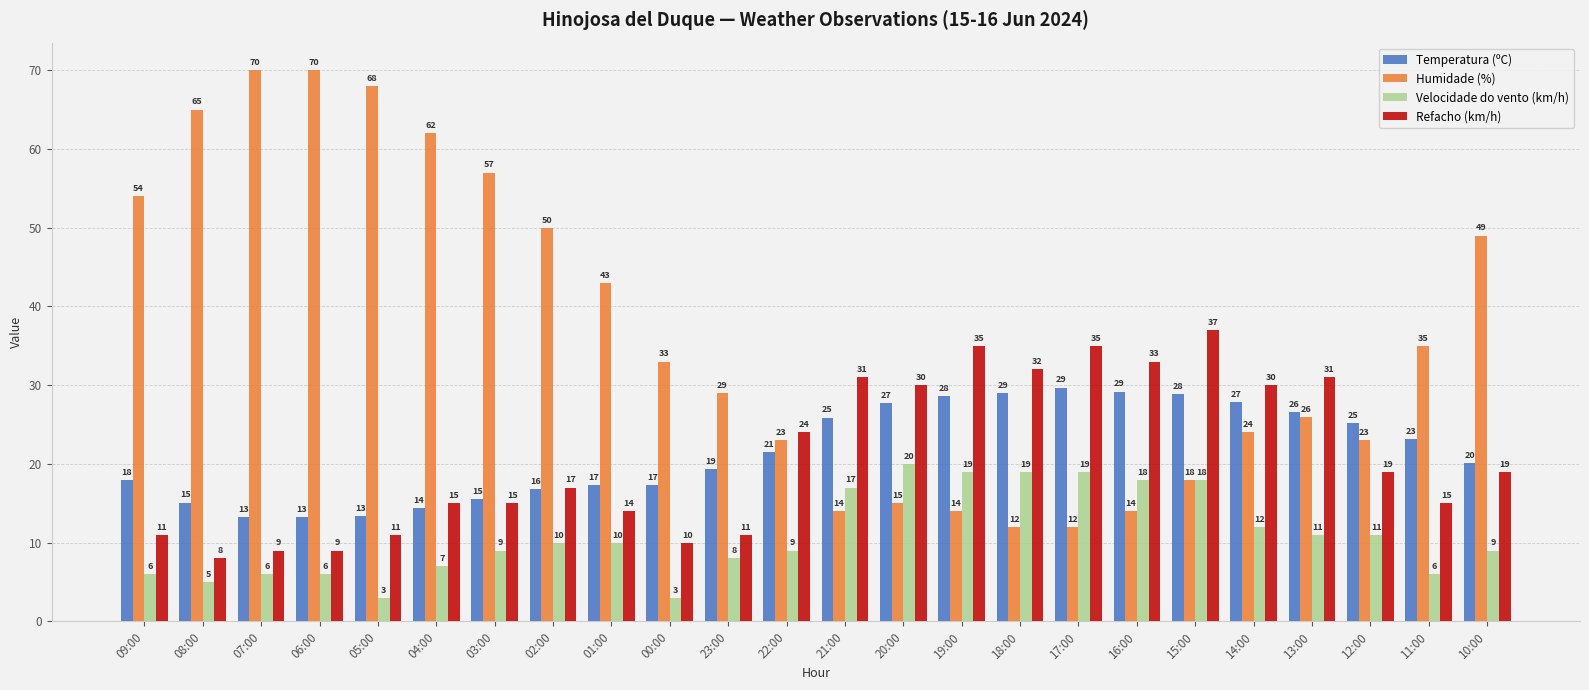

The Velocidade do vento (km/h) series shows 5.0 at 08:00. True or false?

True